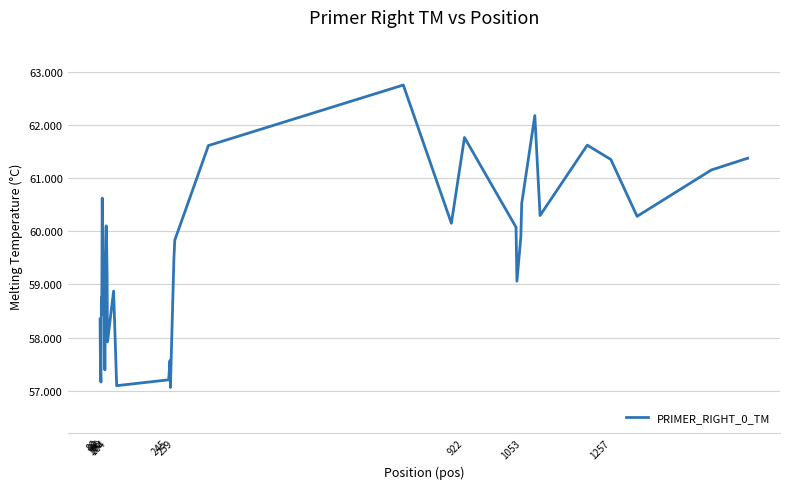

Reading left to right, list all the values displayed in this chart.

58.3	57.4	57.2	58.8	58.8	60.6	59.5	58.4	59.3	59.6	58.5	57.4	59.4	59.9	60.1	59.8	59.2	57.9	58.9	57.1	57.2	57.6	57.1	59.5	59.8	61.6	62.8	60.2	61.8	60.1	59.1	59.9	60.5	62.2	60.3	61.6	61.4	60.3	61.2	61.4